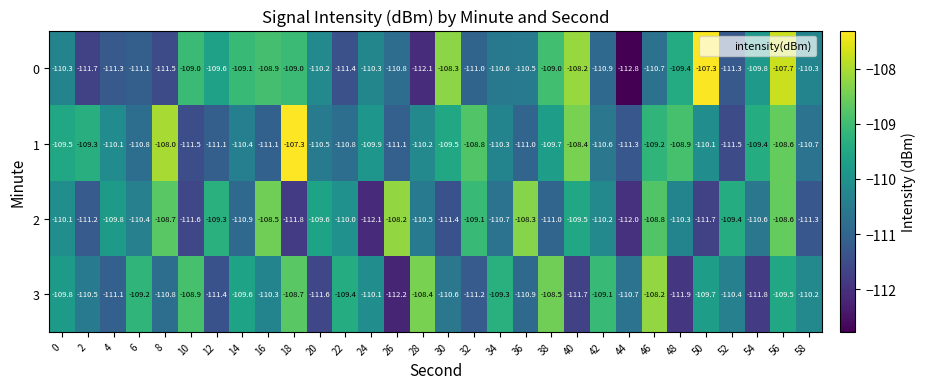

What is the difference between the highest and lowest values at 18?

4.5